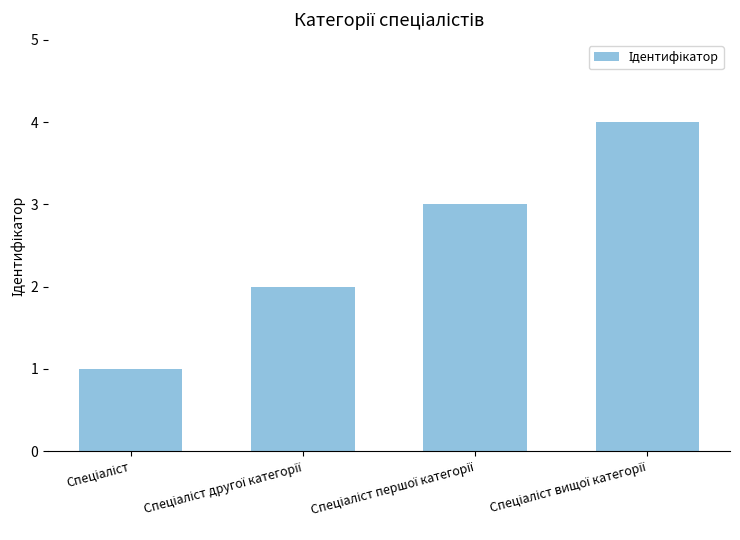

What is the smallest value displayed?

1